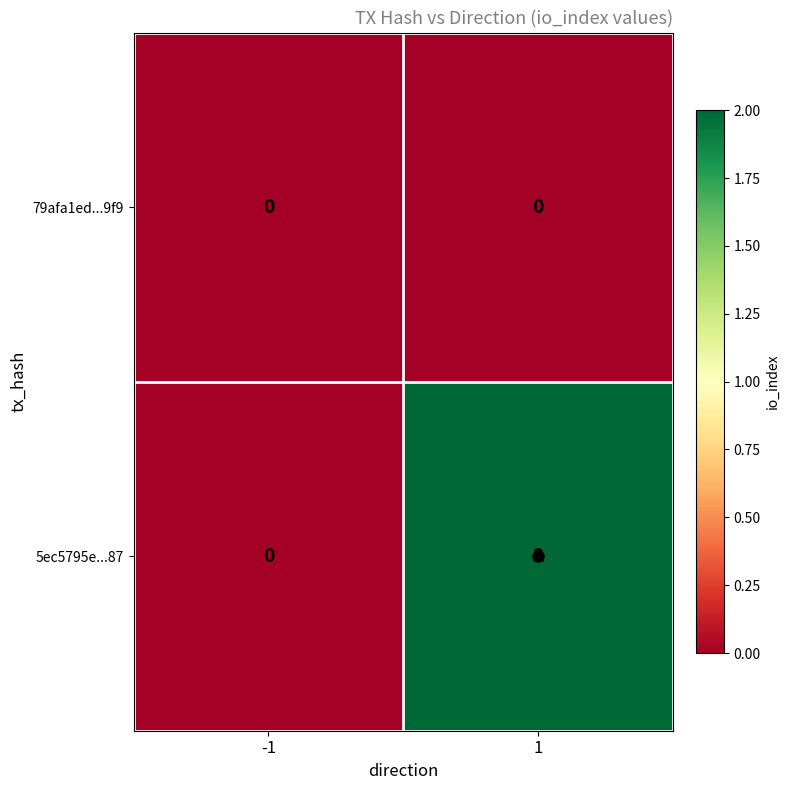

At 1, list the series in order from largest to smallest.

5ec5795e...87, 79afa1ed...9f9